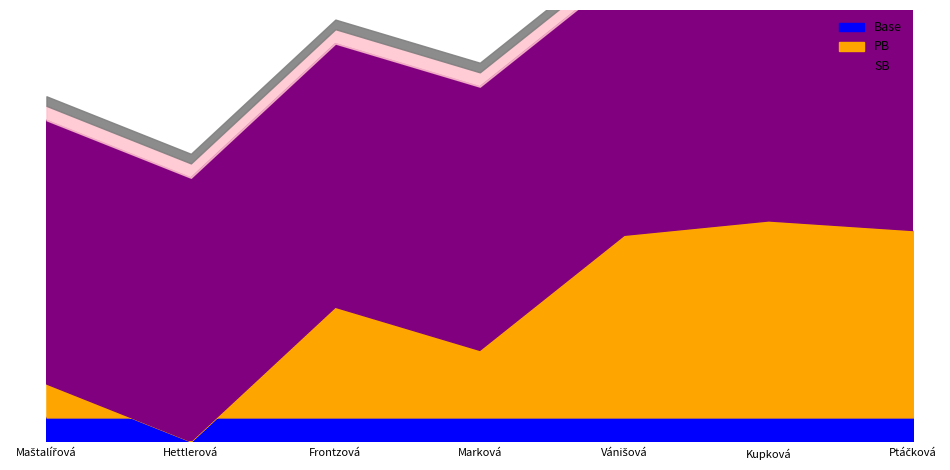

At which label does SB reach its minimum?

Hettlerová